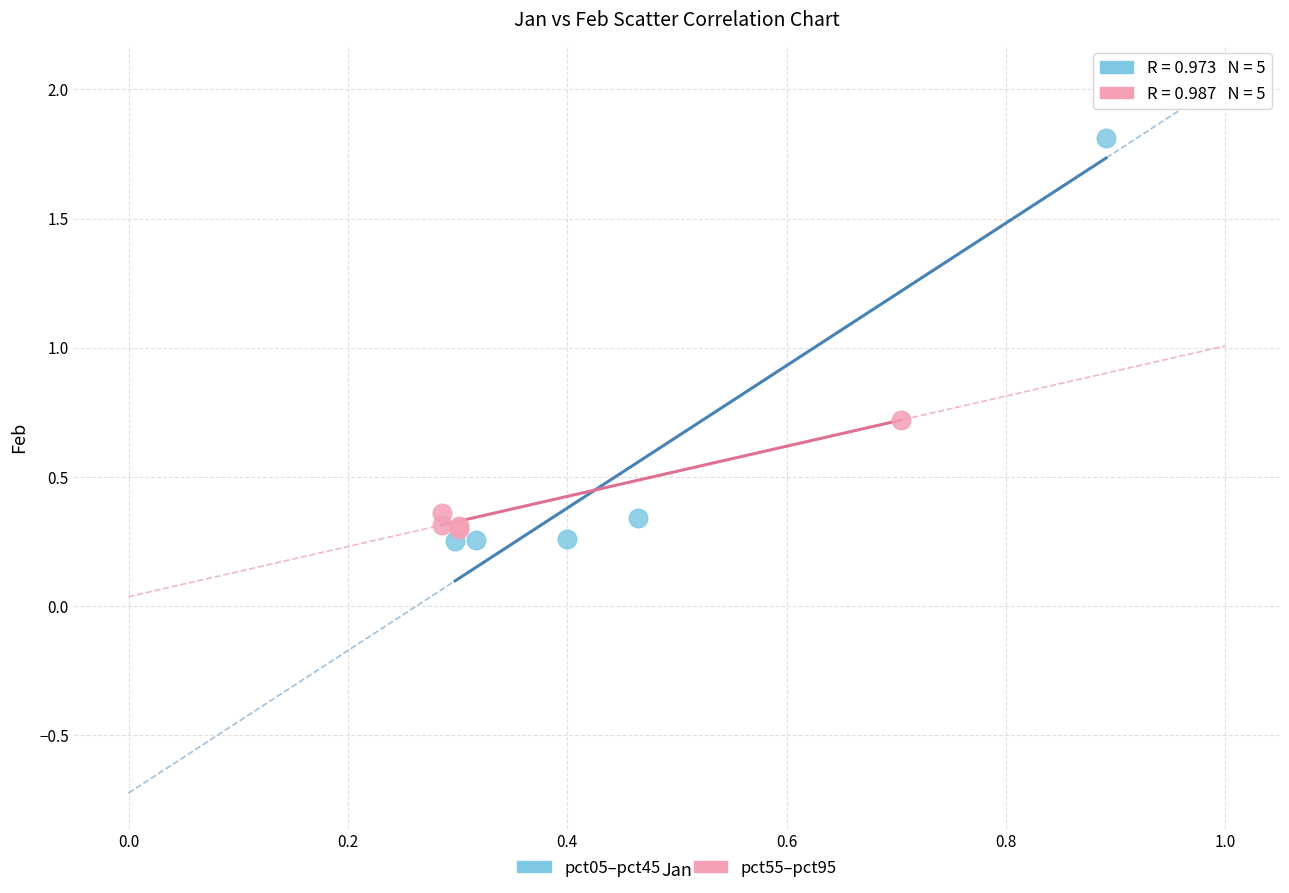

Which series has the largest Y range (max minus min)?

pct05–pct45